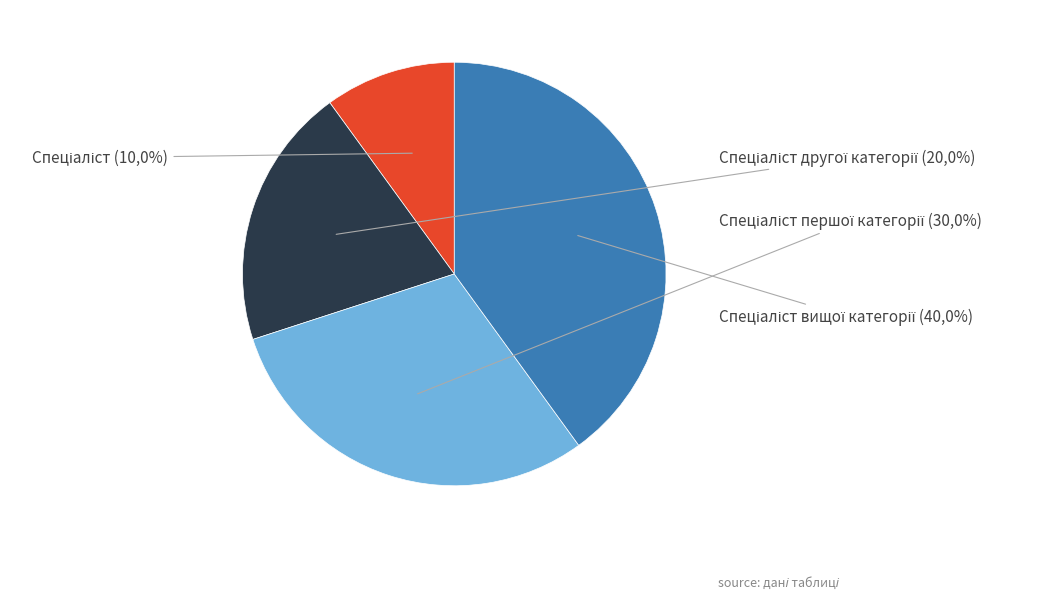

Count the number of slices in the pie.

4